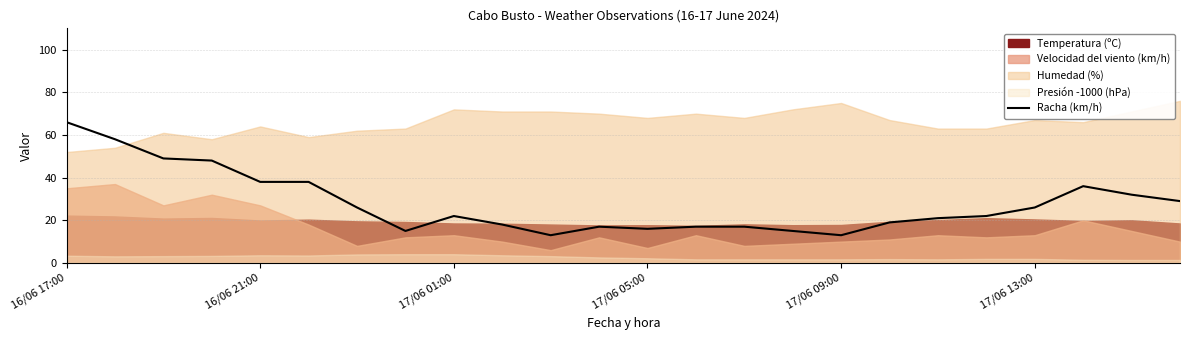

The chart shows a value of 28 at 9. True or false?

False